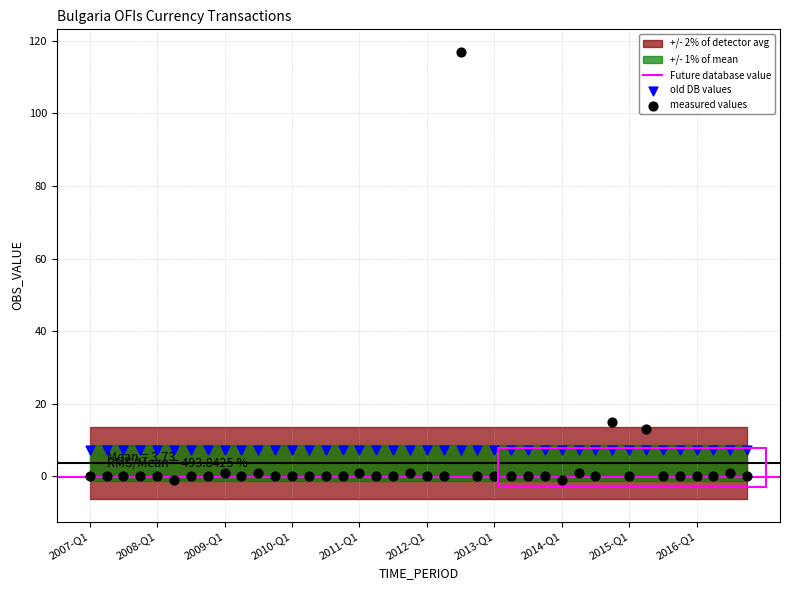

Which series contains the lowest Y value?

measured values